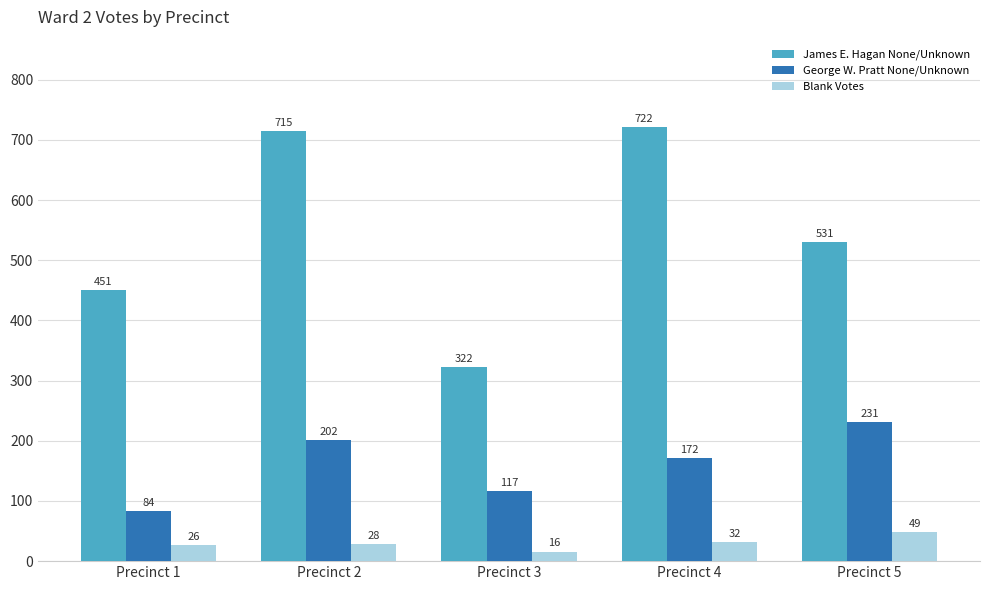

Reading right to left, list all the values displayed in this chart.

James E. Hagan None/Unknown: Precinct 5=531	Precinct 4=722	Precinct 3=322	Precinct 2=715	Precinct 1=451
George W. Pratt None/Unknown: Precinct 5=231	Precinct 4=172	Precinct 3=117	Precinct 2=202	Precinct 1=84
Blank Votes: Precinct 5=49	Precinct 4=32	Precinct 3=16	Precinct 2=28	Precinct 1=26